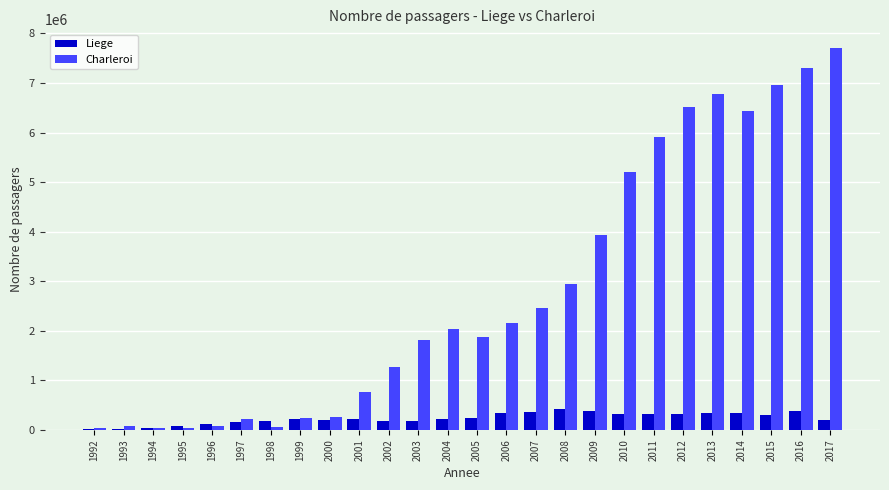

What value does the Charleroi series have at 2007?

2459129